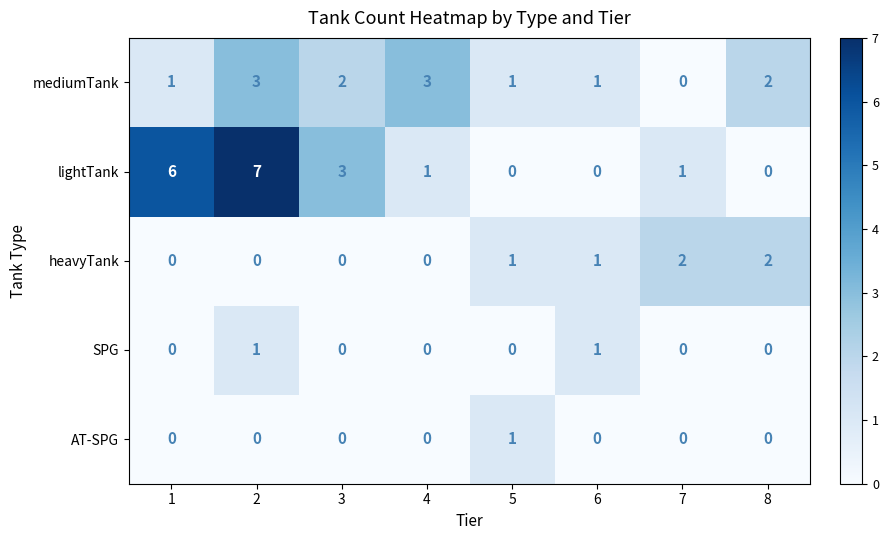

What is the sum of all lightTank values?

18